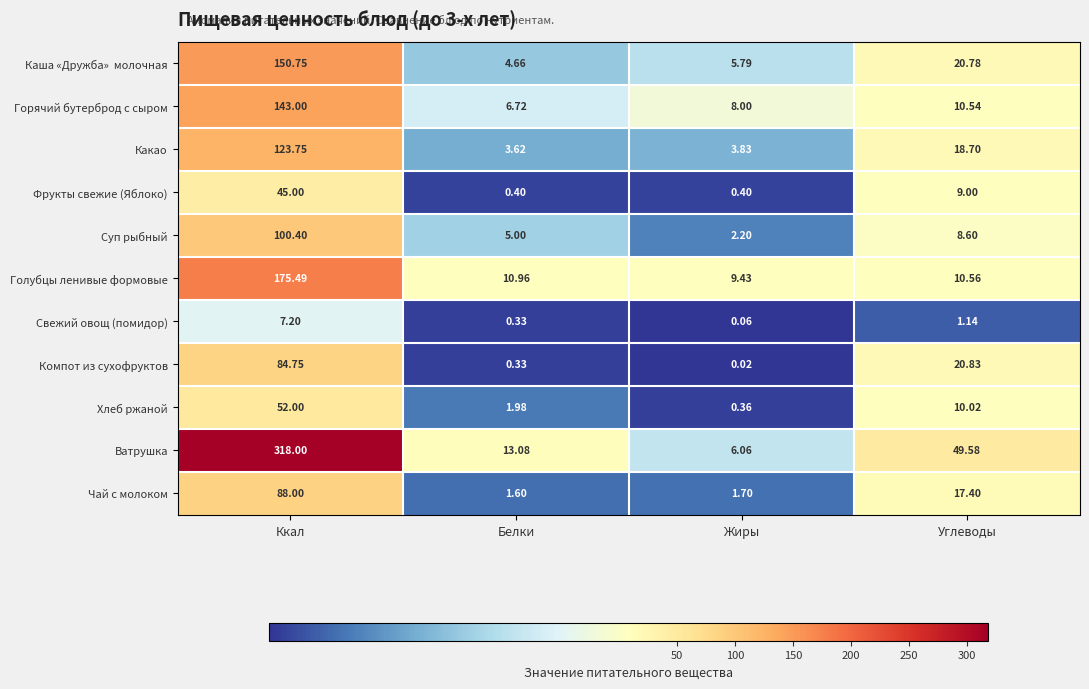

Which series has the largest total across all categories?

Ватрушка